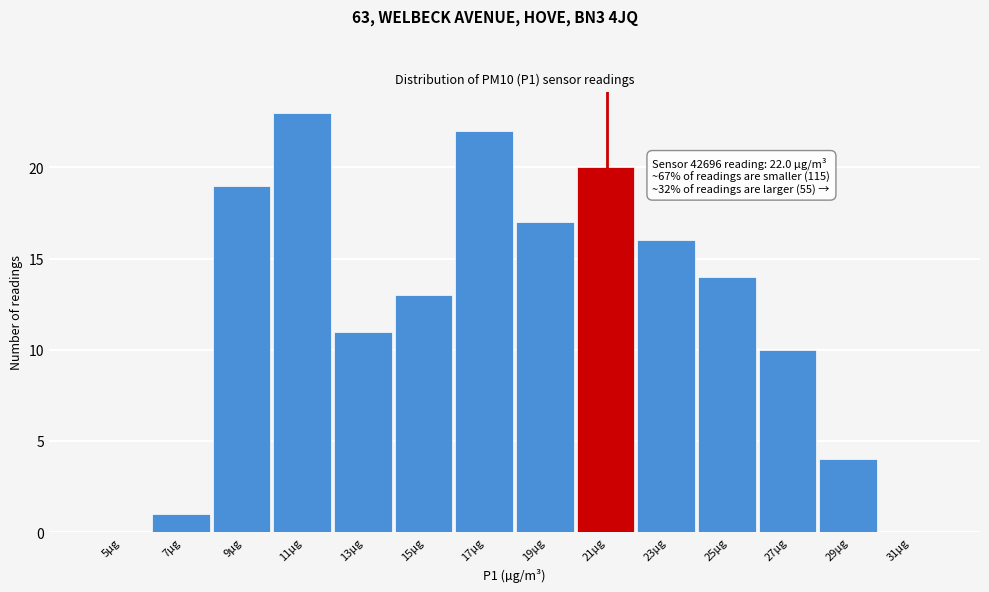

Reading left to right, what are all the values shown in this chart?

5µg=0	7µg=1	9µg=19	11µg=23	13µg=11	15µg=13	17µg=22	19µg=17	21µg=20	23µg=16	25µg=14	27µg=10	29µg=4	31µg=0